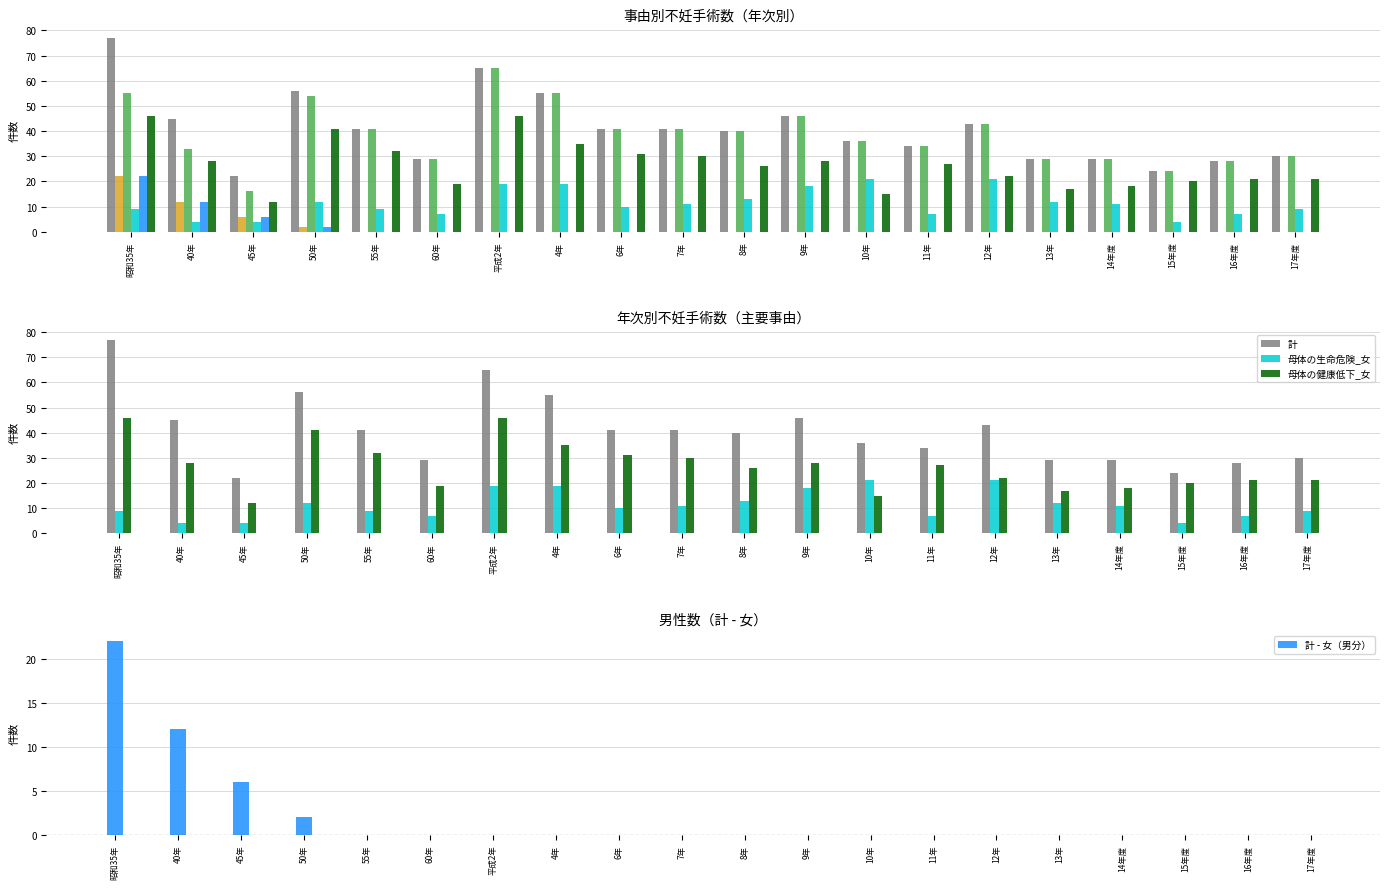

True or false: 母体の健康低下_女 has a value of 36 at 17年度.

False